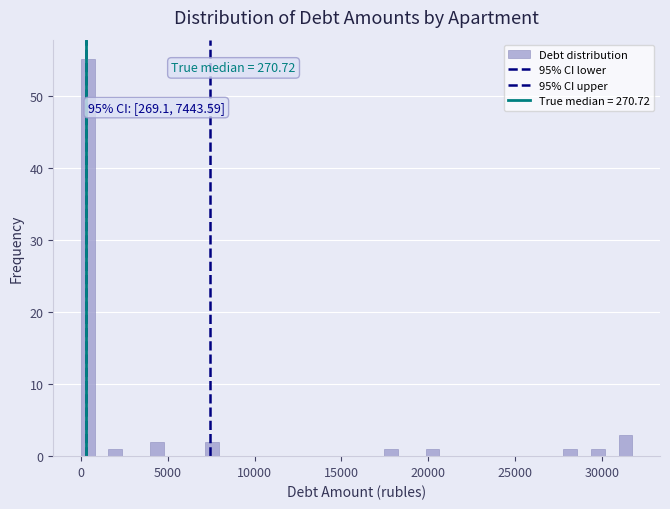

Around what value on the x-axis is the tallest bar? Give the approximate position of its centre, as read against the axis.

500